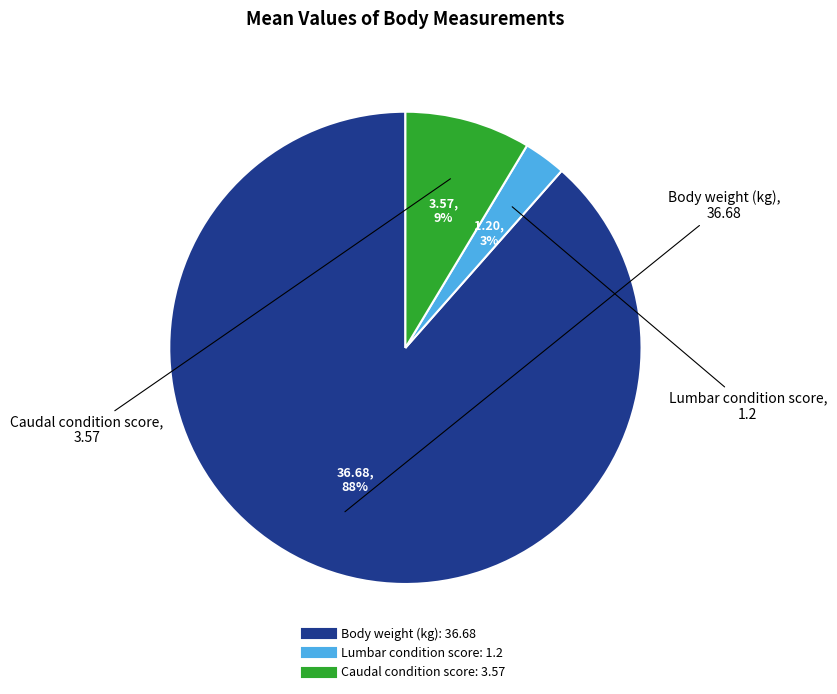

Which slice represents more than half of the pie?

Body weight (kg)